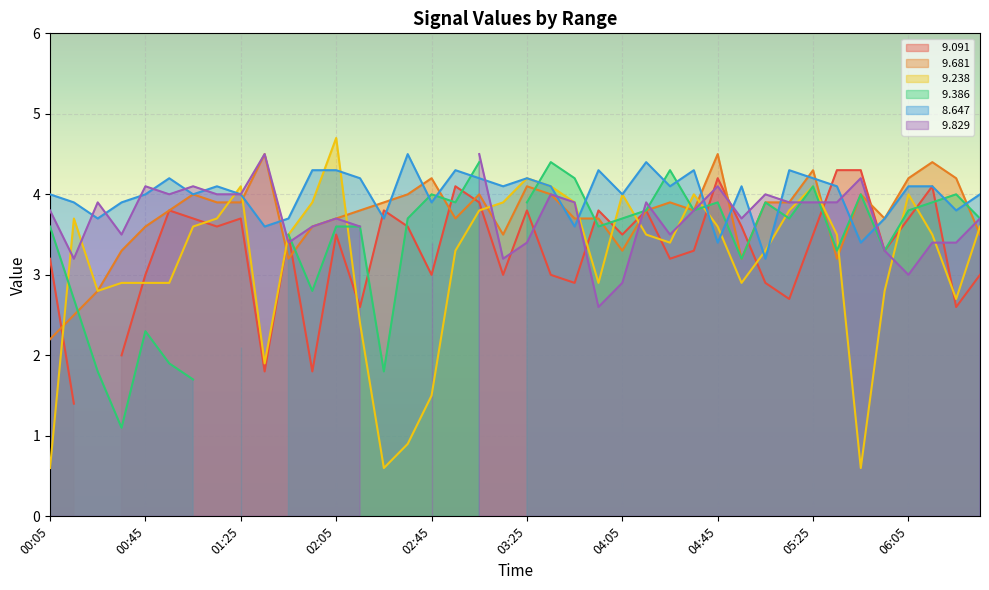

What is the label of the 19th point from the left?

03:05